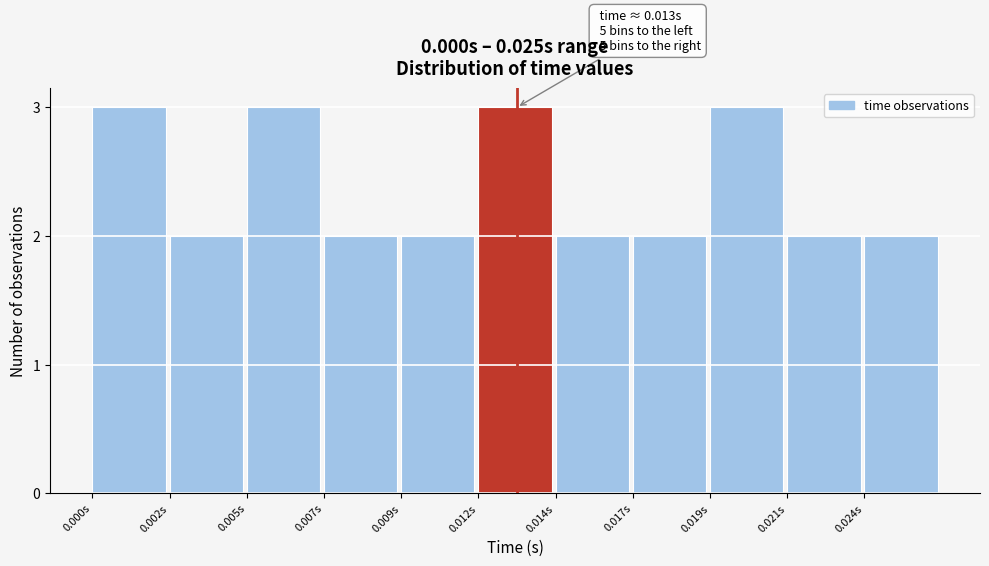

Reading left to right, what are all the values shown in this chart?

3	2	3	2	2	3	2	2	3	2	2